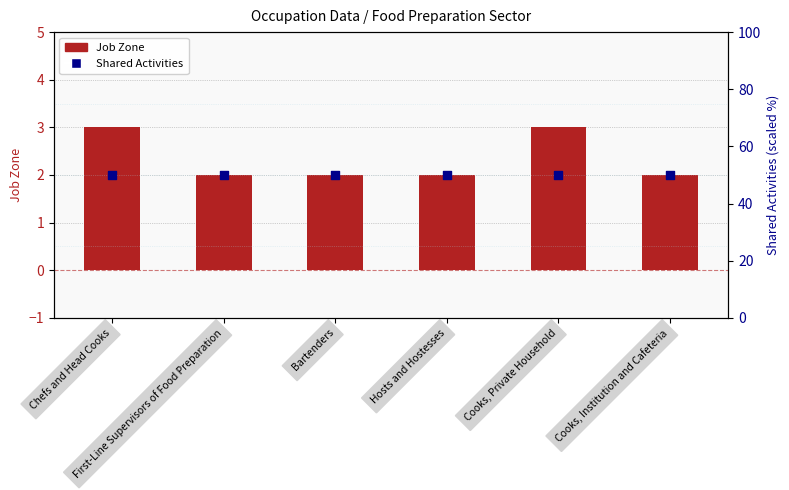

Is the value of Job Zone at Hosts and Hostesses greater than the value of Shared Activities at Cooks, Institution and Cafeteria?

No